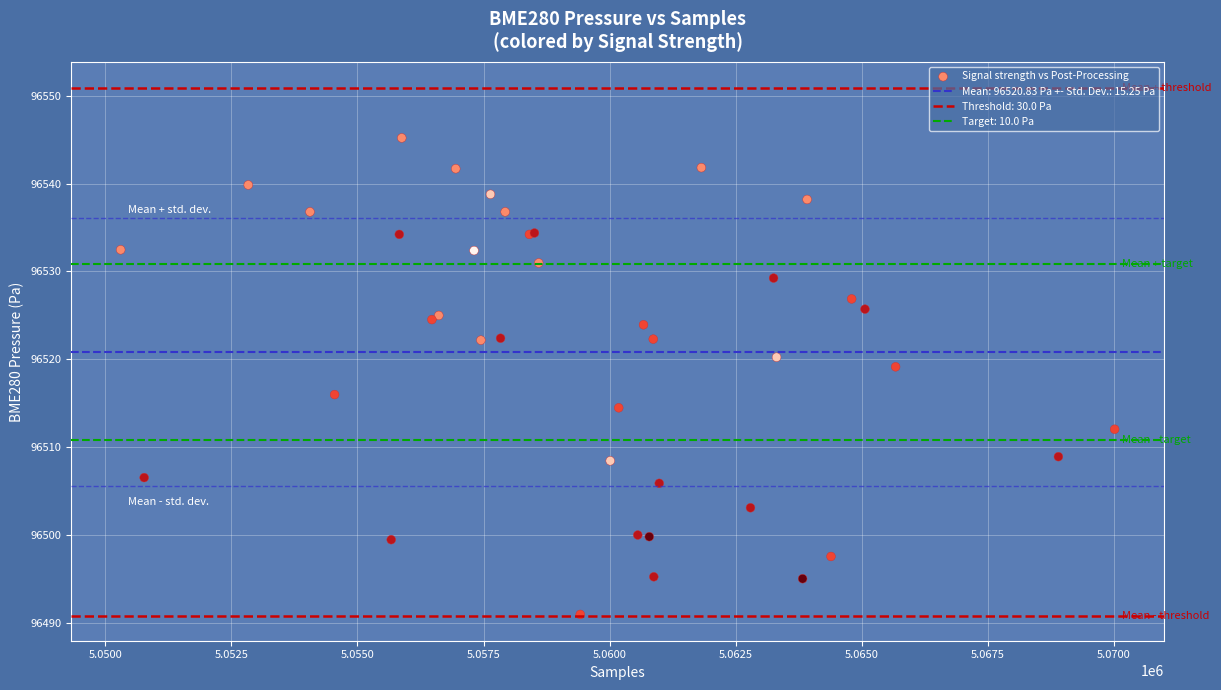

What Y value in the scatter plot is closest to 96518?

96519.2